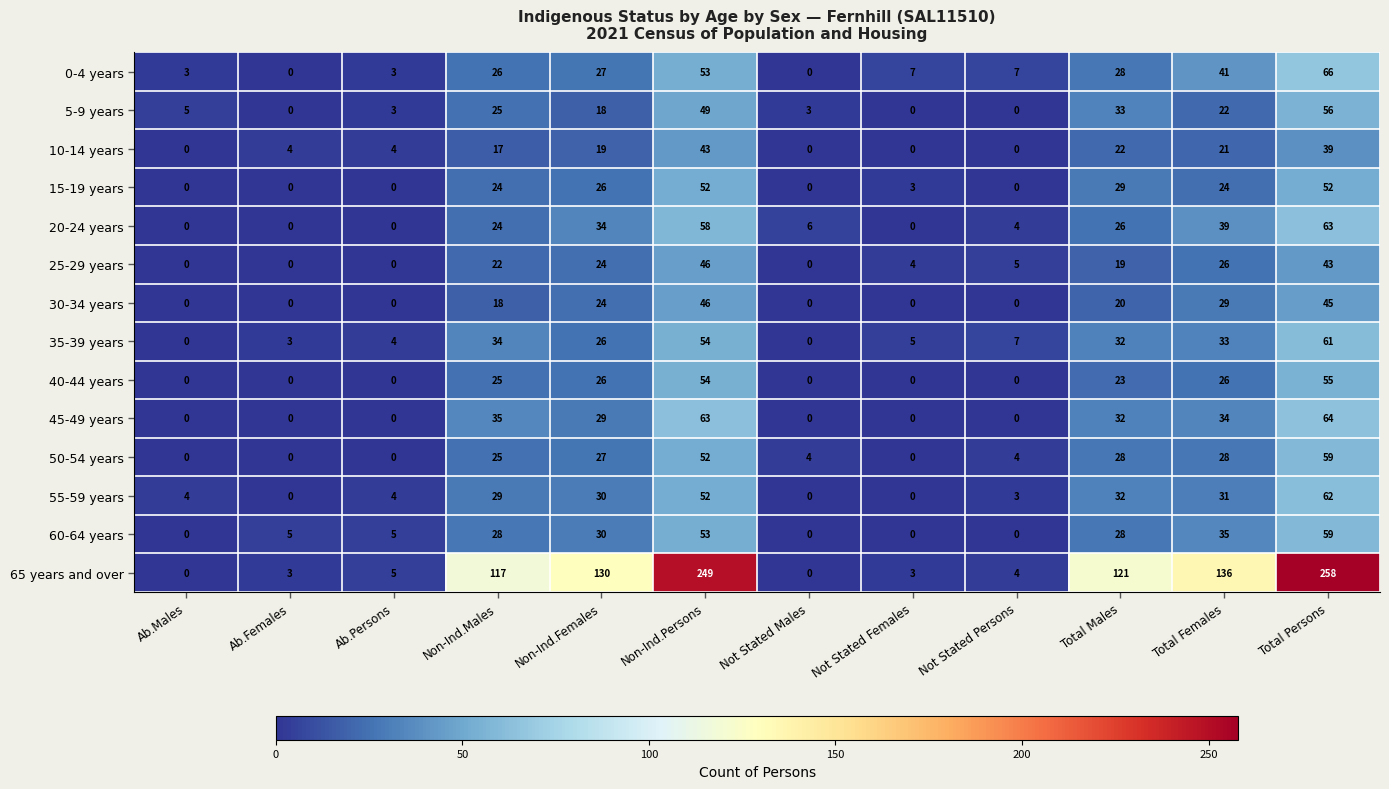

Which category has the highest value in the 5-9 years series?

Total Persons